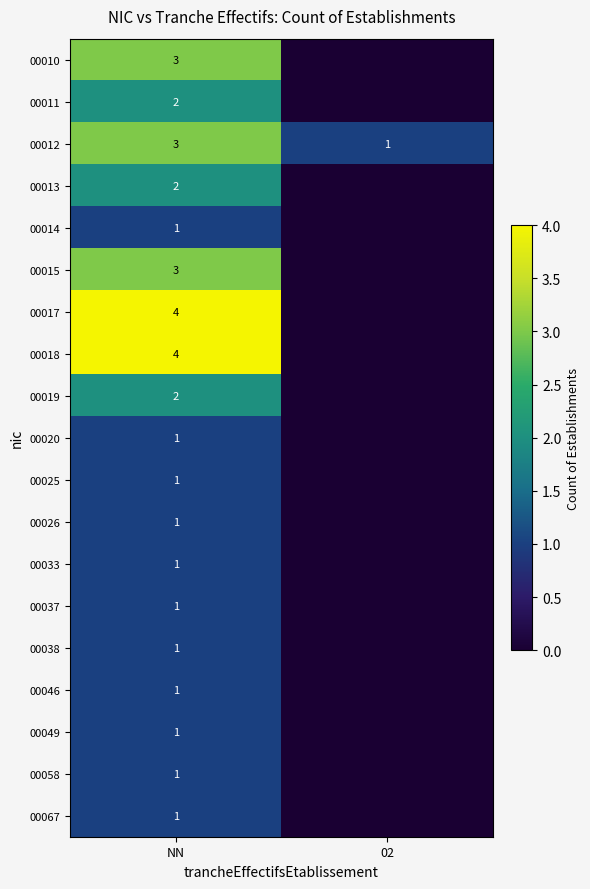

Is it true that 00010 equals 2 at NN?

False